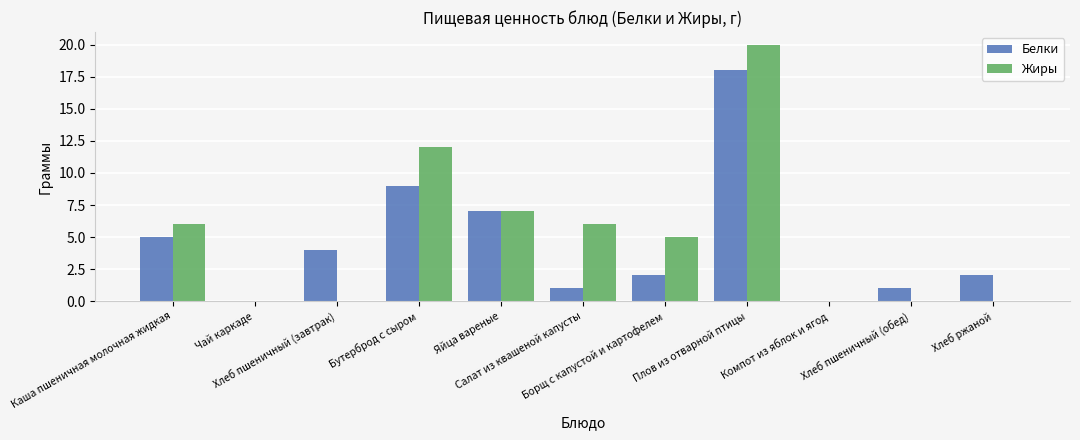

How many groups of bars are there?

11